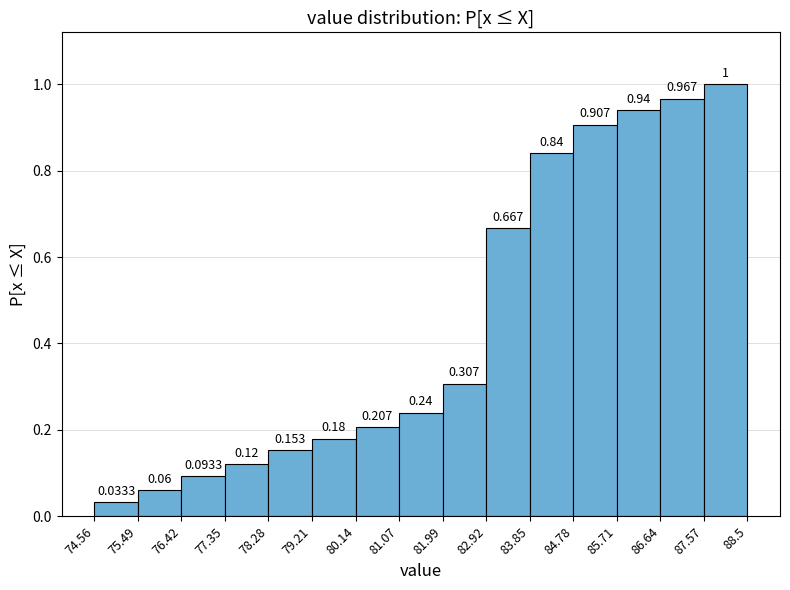

Reading left to right, transcribe this chart: for each bar, give the range it covers on the x-axis and its height.

74.56 to 75.49: 0.0333
75.49 to 76.42: 0.0600
76.42 to 77.35: 0.0933
77.35 to 78.28: 0.1200
78.28 to 79.21: 0.1533
79.21 to 80.14: 0.1800
80.14 to 81.07: 0.2067
81.07 to 81.99: 0.2400
81.99 to 82.92: 0.3067
82.92 to 83.85: 0.6667
83.85 to 84.78: 0.8400
84.78 to 85.71: 0.9067
85.71 to 86.64: 0.9400
86.64 to 87.57: 0.9667
87.57 to 88.5: 1.0000